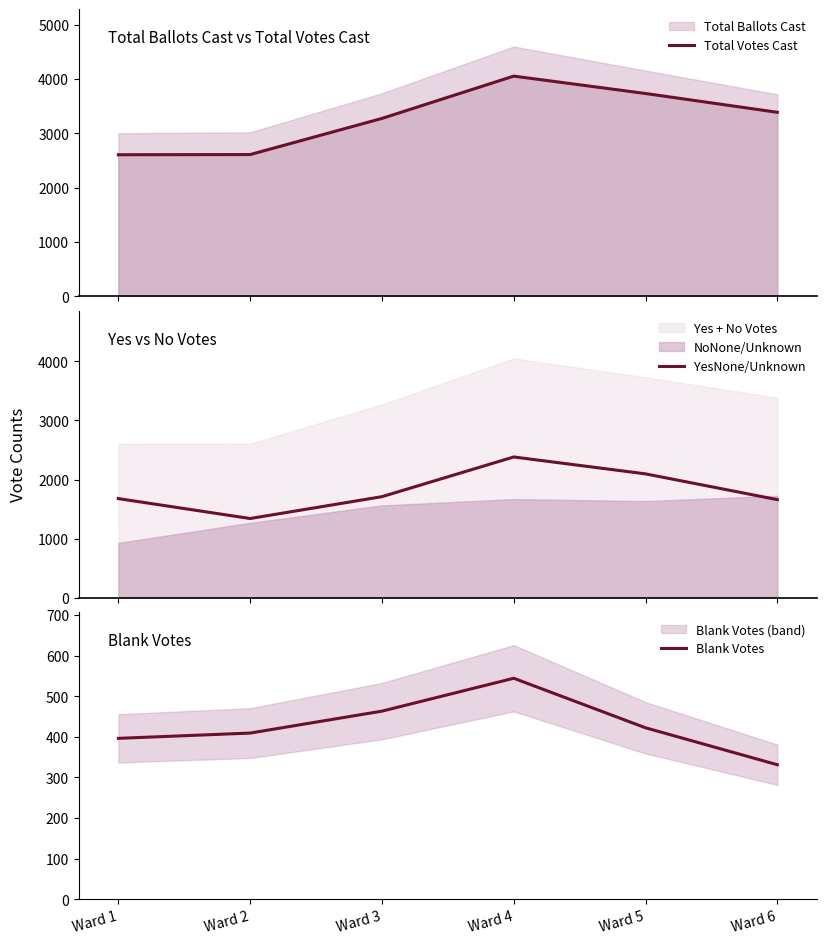

True or false: Blank Votes has a value of 463 at Ward 3.

True